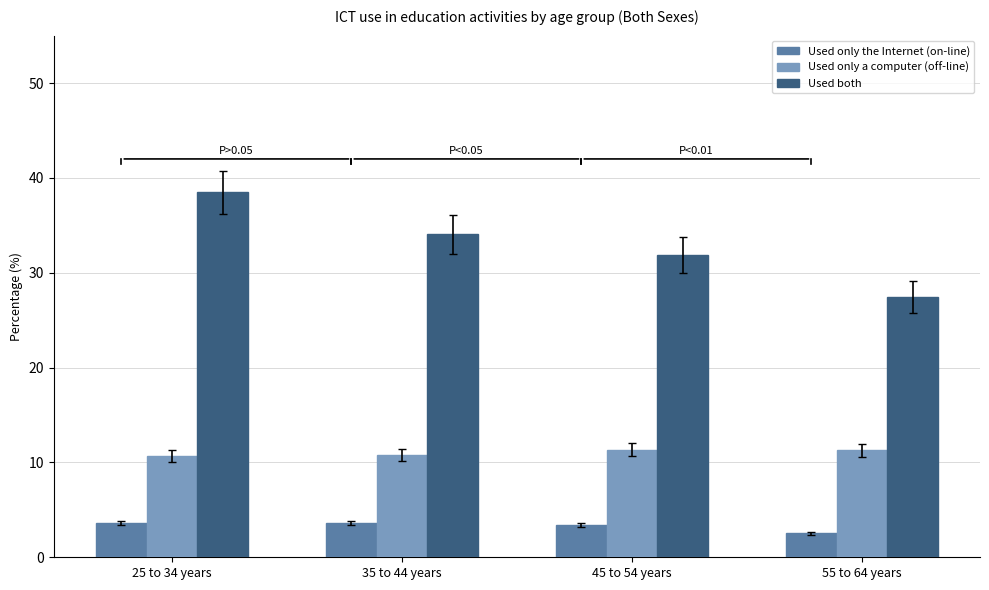

What position from the right is 25 to 34 years?

4